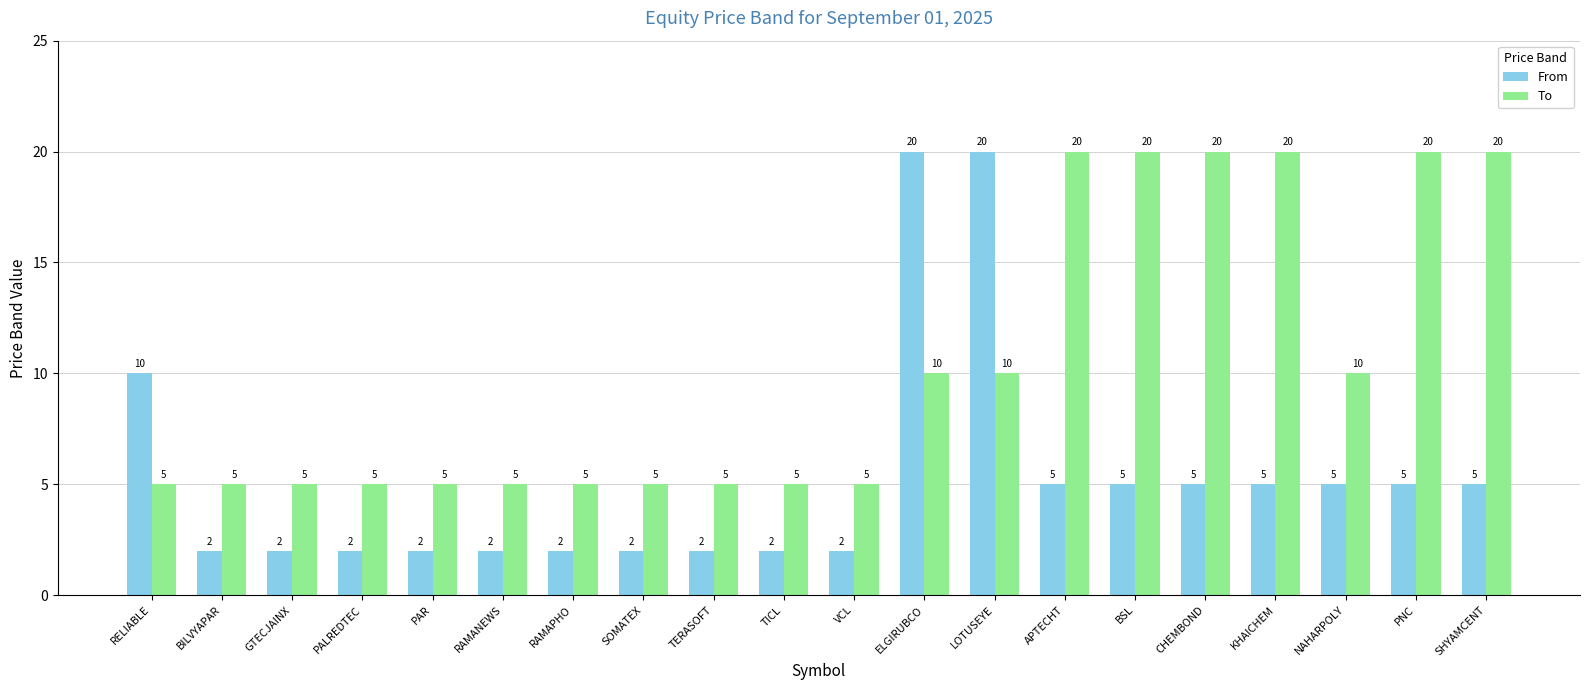

What is the spread (max minus min) of values at PNC?

15